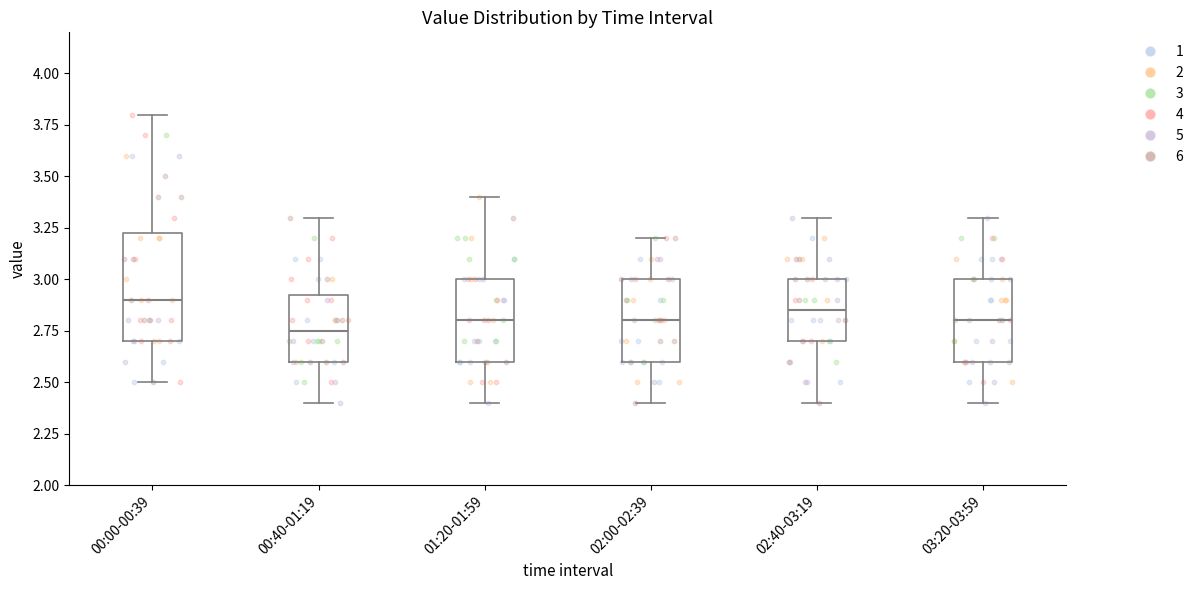

Reading left to right, transcribe this box plot: for each box, give where its median line is, the range the box spans, and where its two whiskers end, as read against the y-axis. The values are not printed on the chart, so give them approximately, as read against the axis.

00:00-00:39: median 2.90, box 2.70 to 3.25, whiskers 2.50 to 3.80
00:40-01:19: median 2.75, box 2.60 to 2.95, whiskers 2.40 to 3.30
01:20-01:59: median 2.80, box 2.60 to 3.00, whiskers 2.40 to 3.40
02:00-02:39: median 2.80, box 2.60 to 3.00, whiskers 2.40 to 3.20
02:40-03:19: median 2.85, box 2.70 to 3.00, whiskers 2.40 to 3.30
03:20-03:59: median 2.80, box 2.60 to 3.00, whiskers 2.40 to 3.30